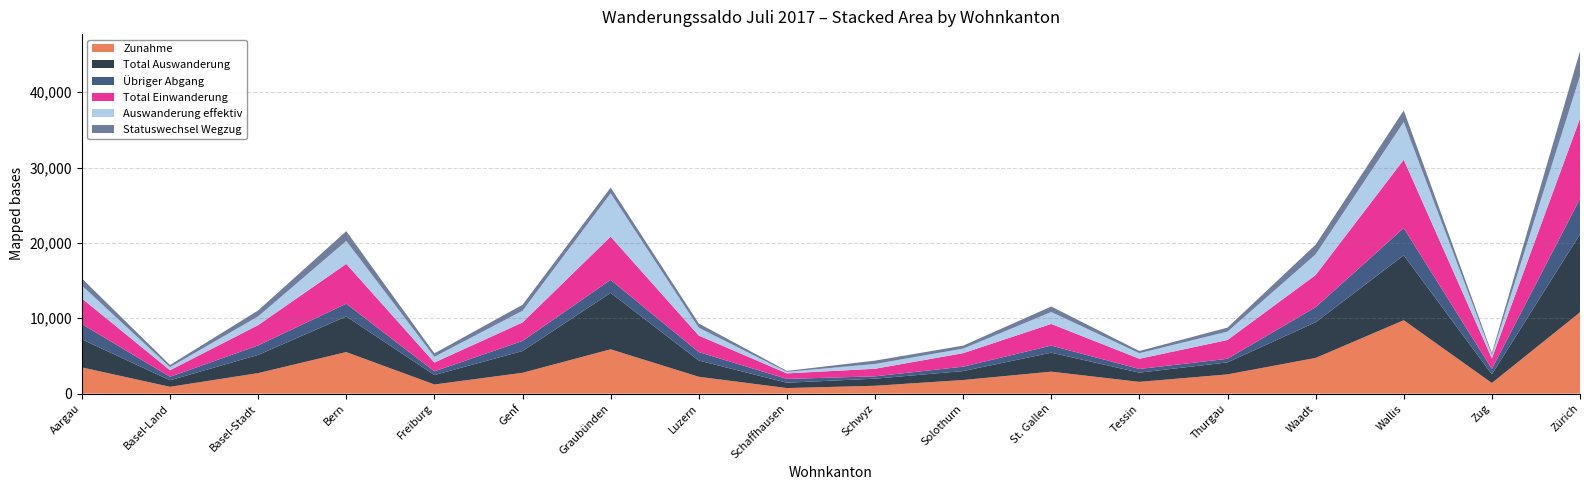

Reading right to left, extract all data points from this chart.

Zunahme: 10787	1410	9738	4736	2552	1560	2913	1806	1042	737	2236	5880	2765	1213	5513	2723	904	3479
Total Auswanderung: 10365	1152	8622	4740	1595	1225	2522	1188	942	709	2156	7489	2889	1254	4731	2416	869	3727
Übriger Abgang: 4707	715	3617	1997	478	485	943	583	310	508	1121	1730	1335	490	1687	1257	462	2018
Total Einwanderung: 10647	1400	9069	4265	2490	1356	2872	1792	1007	733	2194	5734	2456	1169	5288	2693	869	3407
Auswanderung effektiv: 5658	437	5005	2743	1117	740	1579	605	632	201	1035	5759	1554	764	3044	1159	407	1709
Statuswechsel Wegzug: 3274	261	1536	1288	530	290	733	392	447	127	570	755	791	450	1298	793	286	942